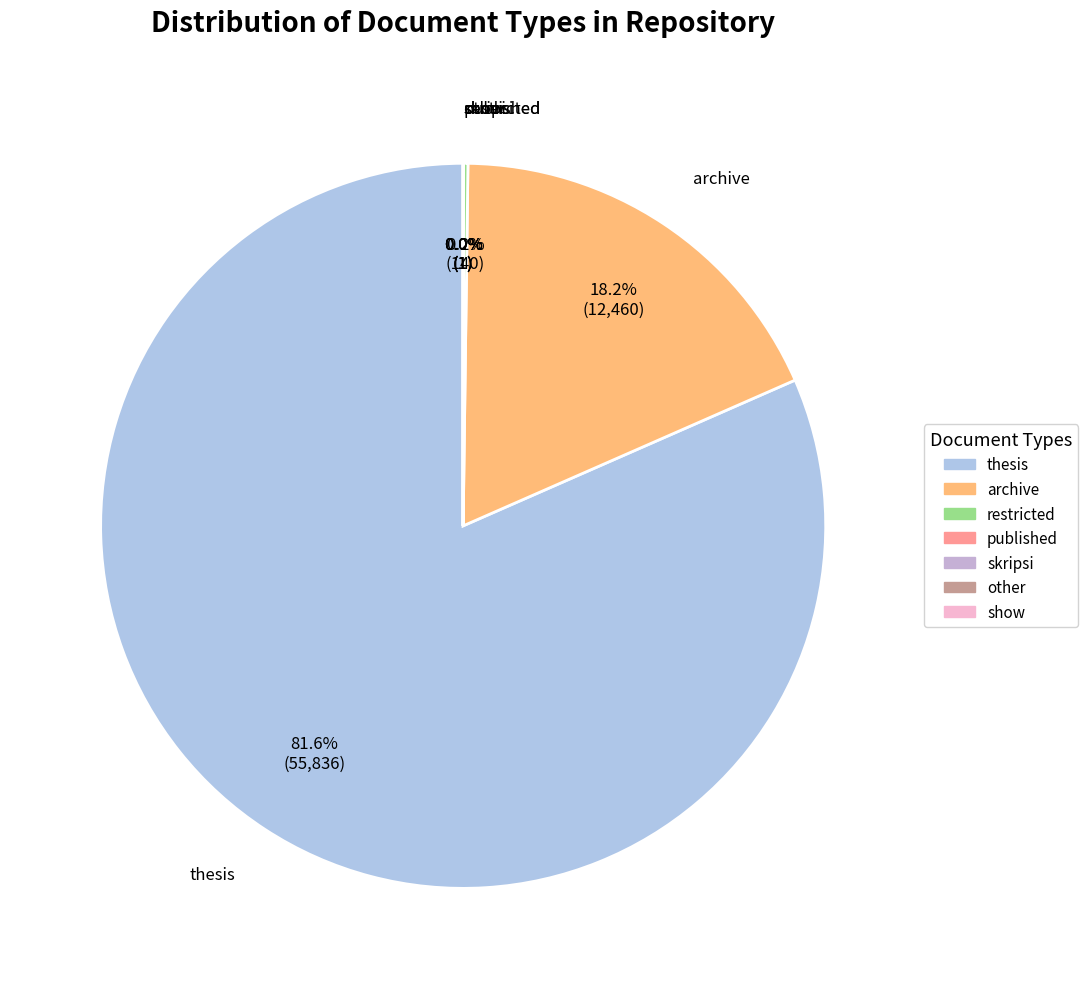

Is thesis the majority of the pie?

Yes